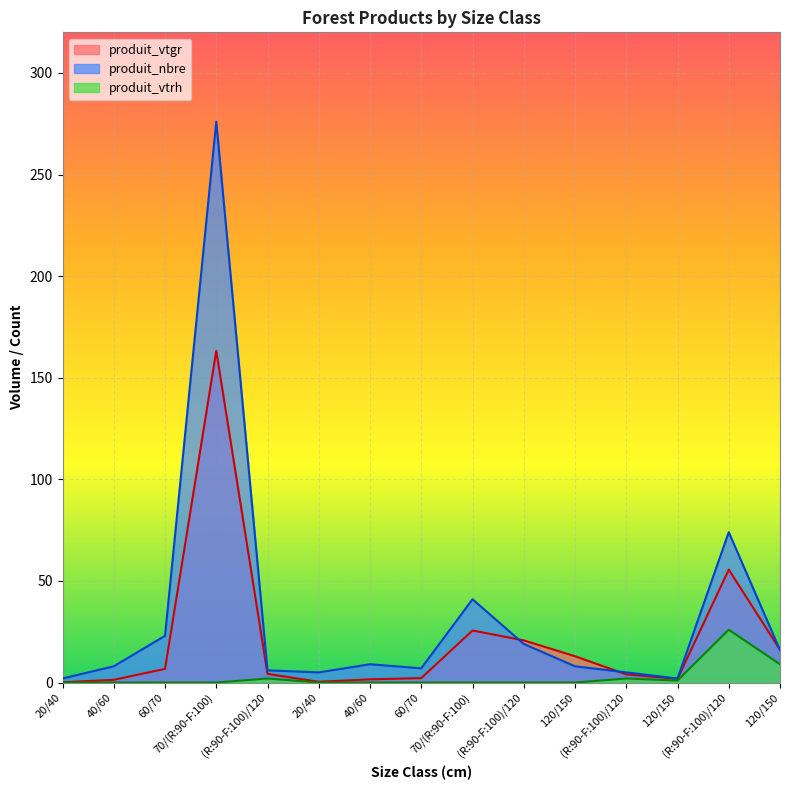

At how many categories does at least one series exceed 21?

4